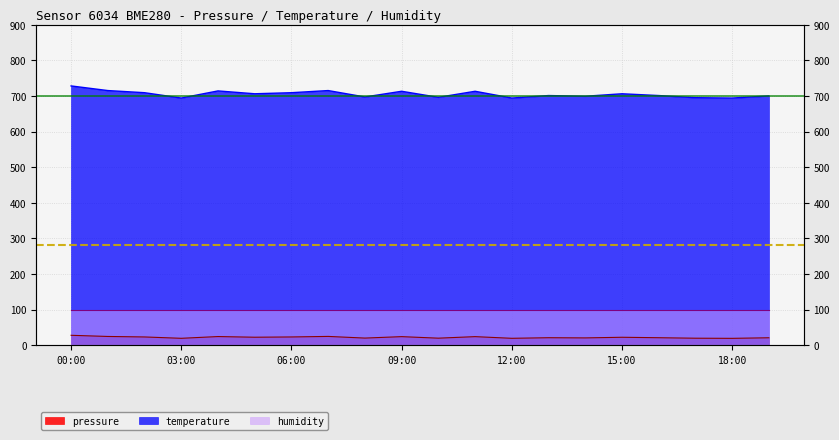

What is the spread (max minus min) of values at 17:00?

675.5